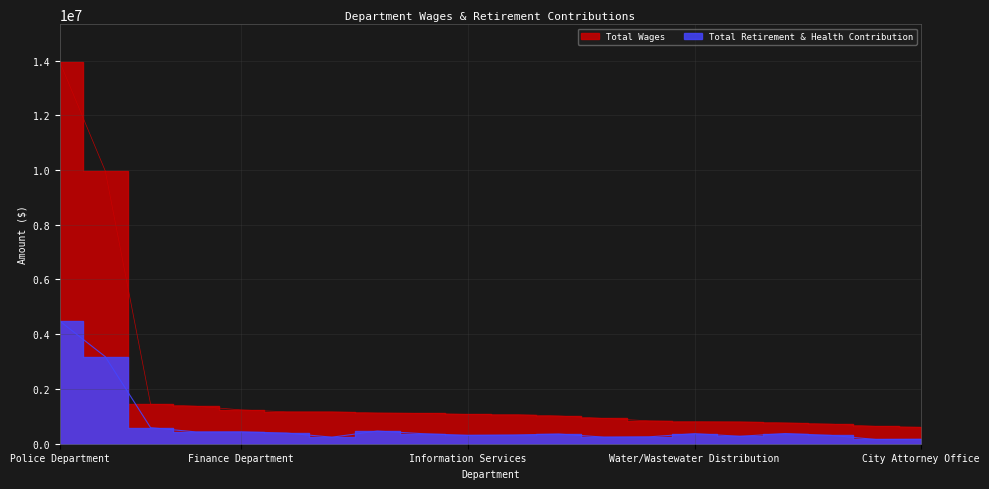

Which category has the lowest value in the Total Wages series?

City Attorney Office